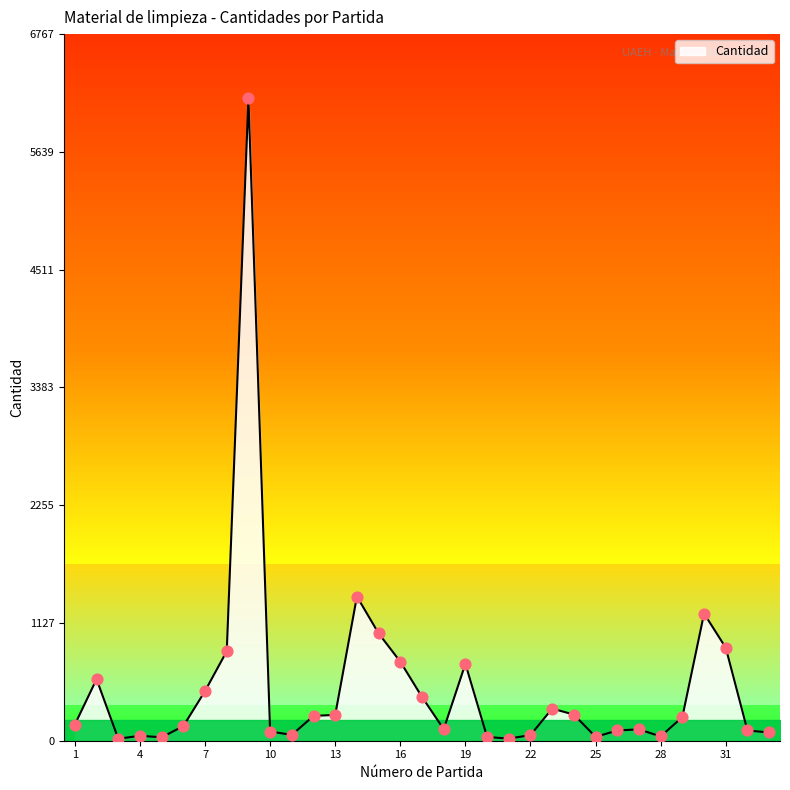

What is the change in value from 7 to 33?

-397